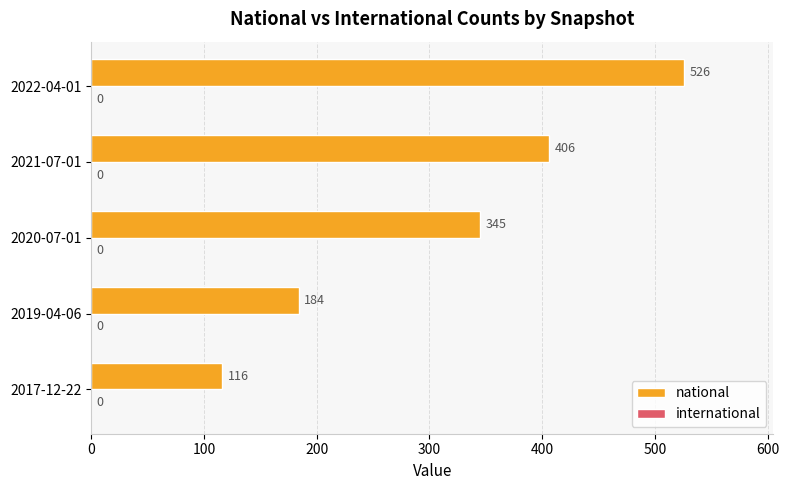

Count the values in the range 184 to 406.

3